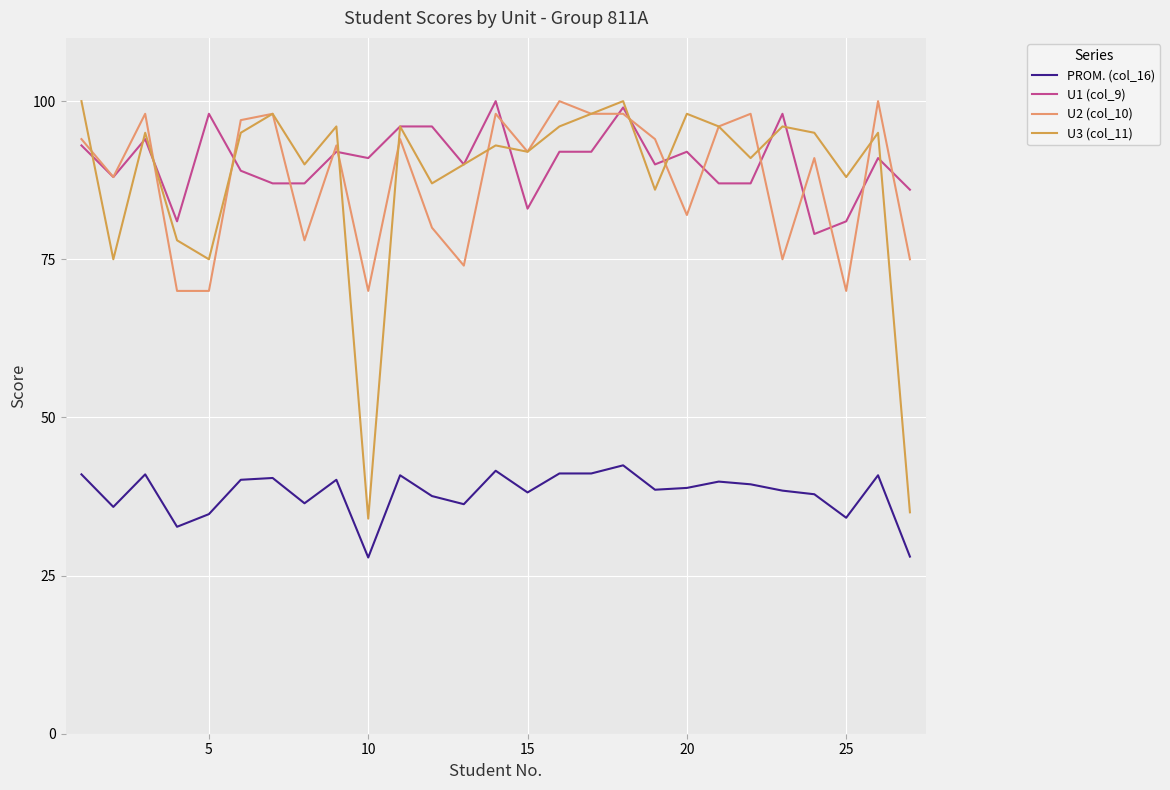

True or false: U1 (col_9) and PROM. (col_16) cross at least once.

False